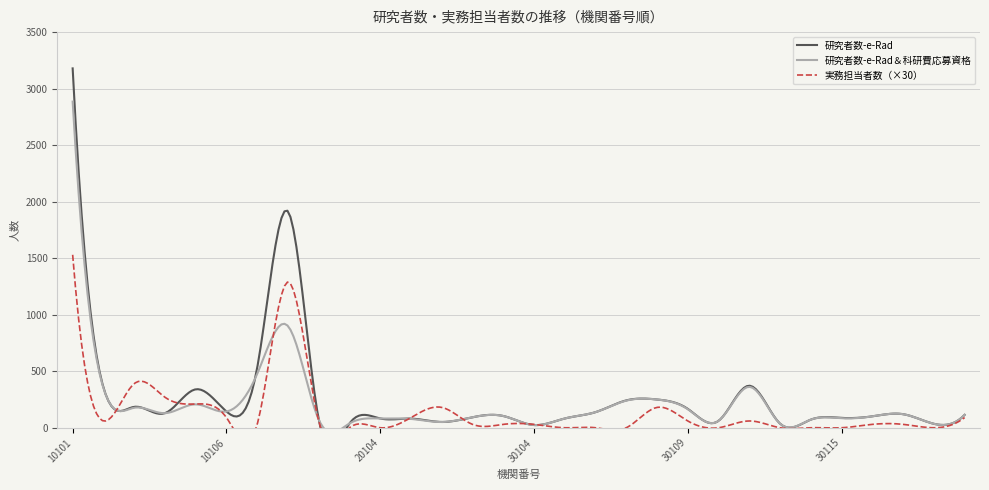

How many data points in 実務担当者数 are above 1?

14